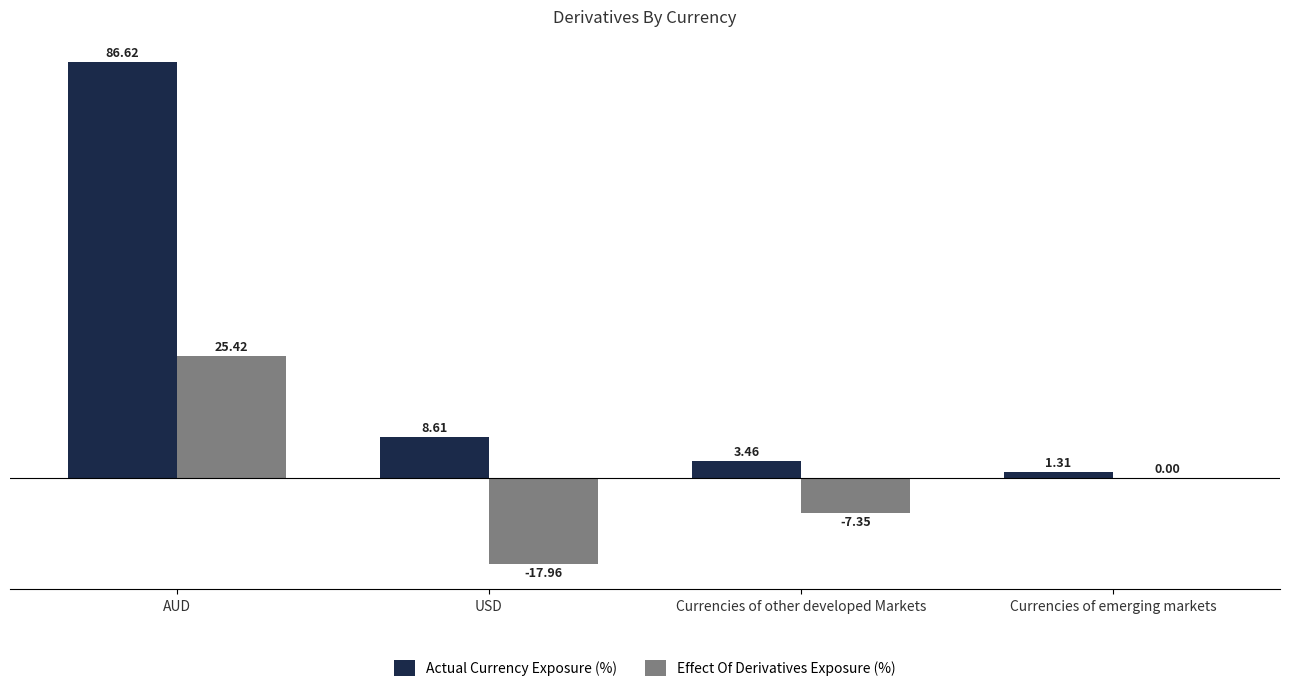

Count the number of data series in this chart.

2